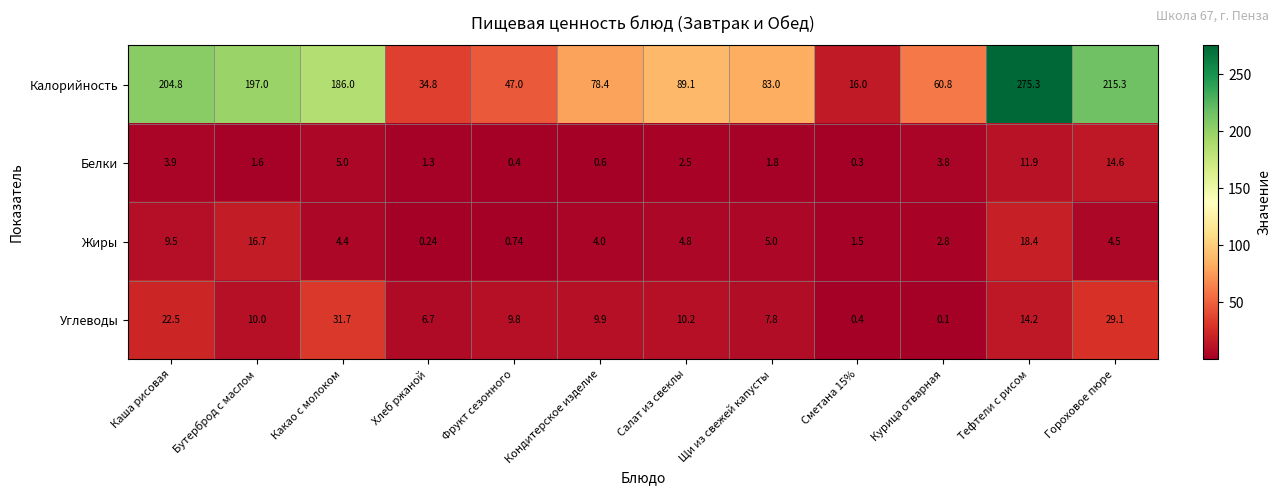

At Какао с молоком, list the series in order from largest to smallest.

Калорийность, Углеводы, Белки, Жиры